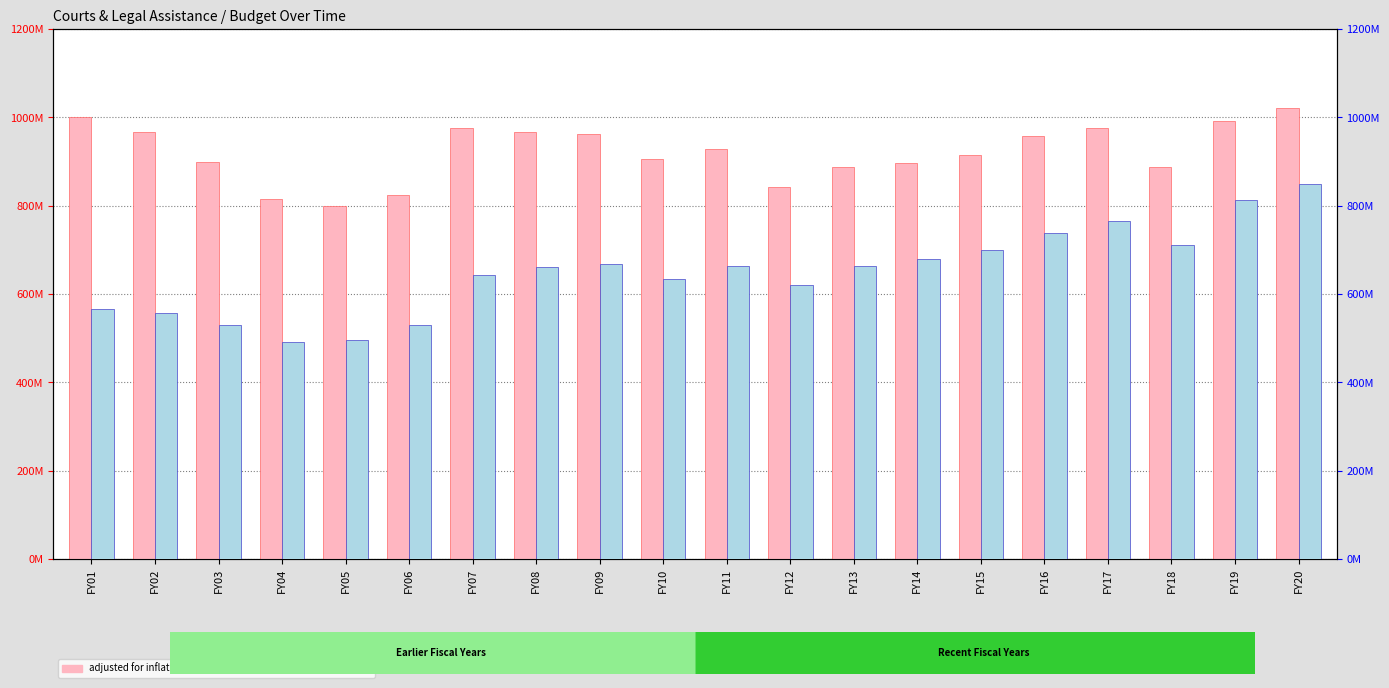

Reading right to left, extract all data points from this chart.

adjusted for inflation (cpi): 1021842824	992257535	886752890	975795950	957711077	913703130	895479010	887867923	843161658	928067642	905291663	961459932	965999698	975084405	823232042	798773928	815737957	898704066	967513716	1001090708
NOT adjusted for inflation: 849646129	812209644	711106800	765355585	737451267	698920704	680114121	664001959	620116401	663088046	634233411	667018837	660912358	643264519	529330525	494908420	490676503	528914783	557137659	566442491